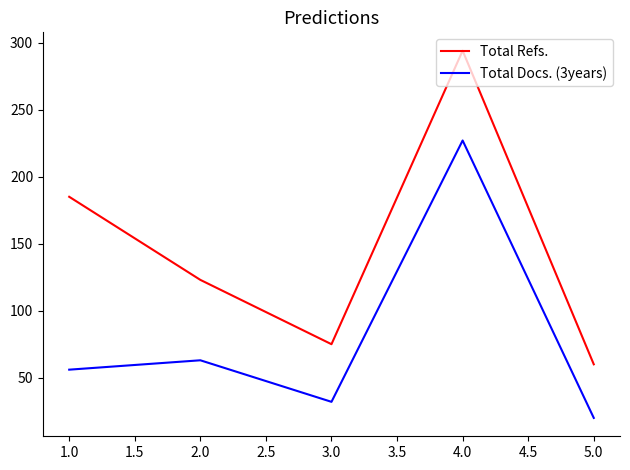

What is the spread (max minus min) of values at 2.0?

60